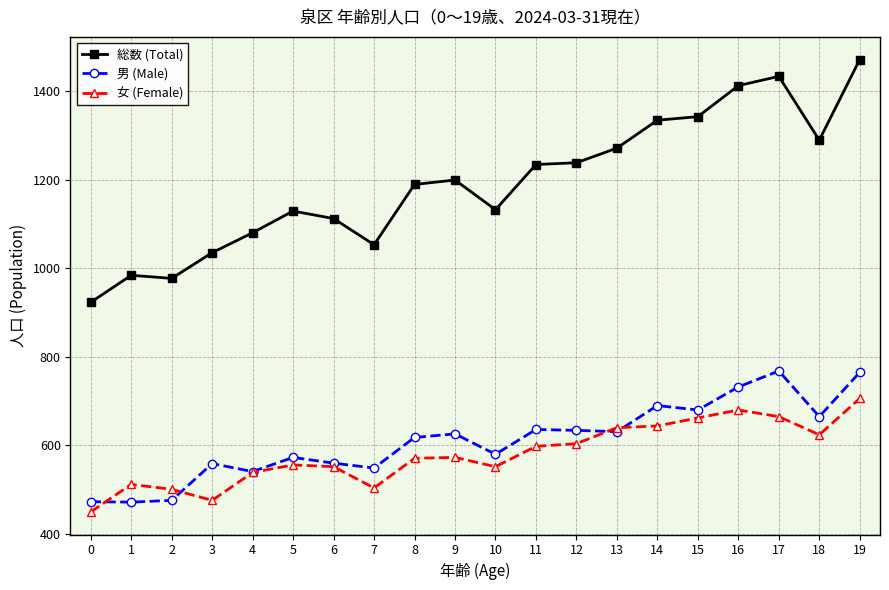

True or false: 男 (Male) has more than 0 points higher than both neighbors.

True